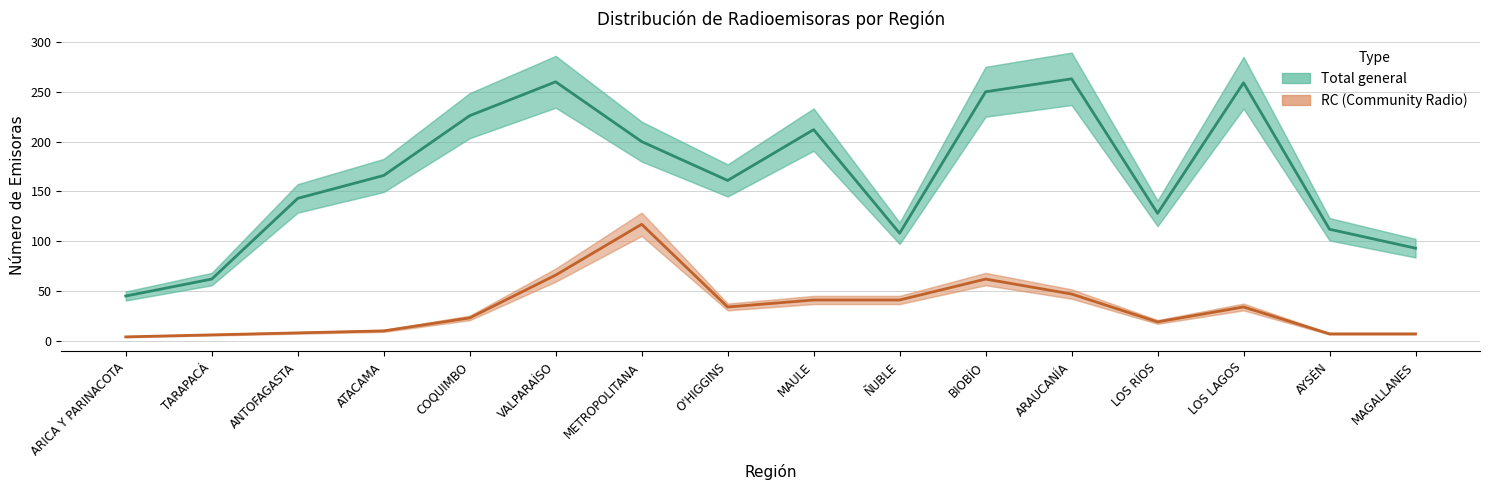

What is the label of the 11th point from the right?

VALPARAÍSO